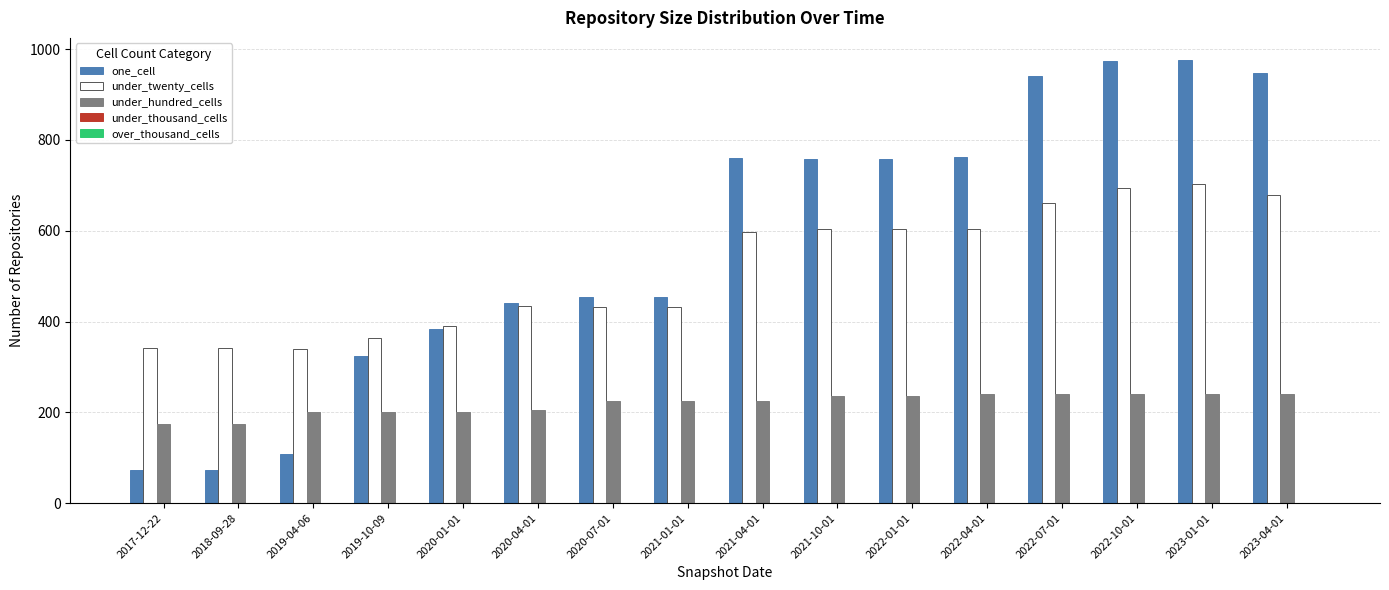

Which series has the largest total across all categories?

one_cell